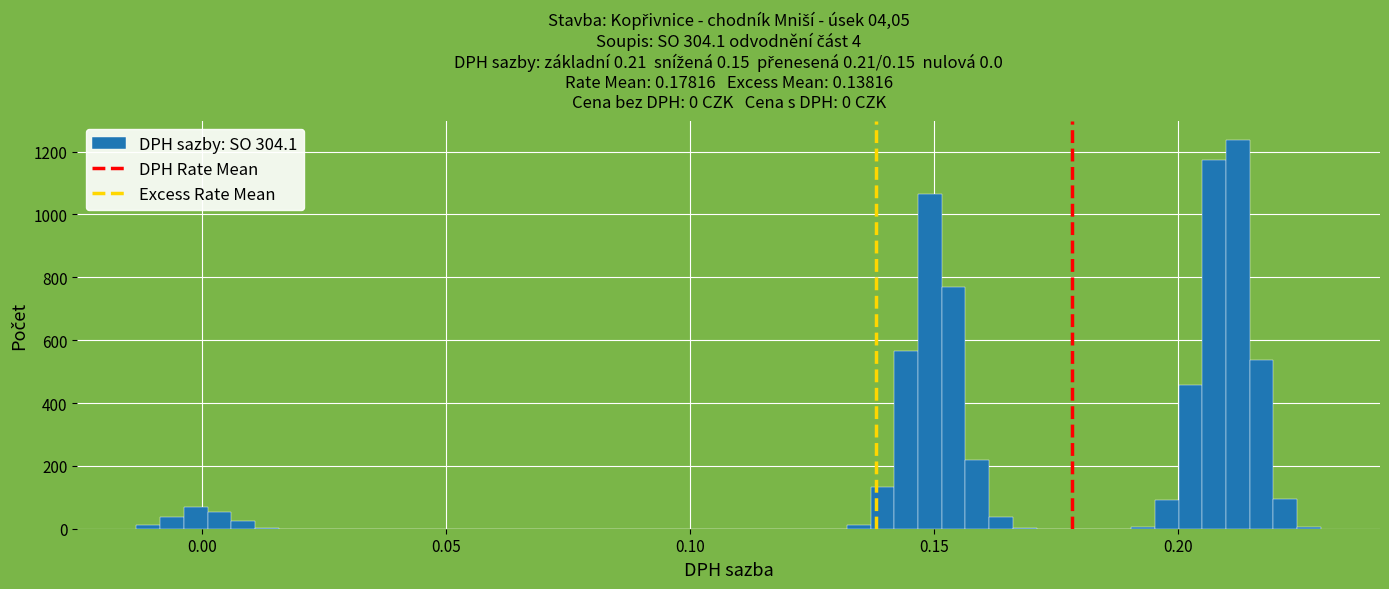

Read against the x-axis, roughly where is the centre of the tallest bar?

0.210